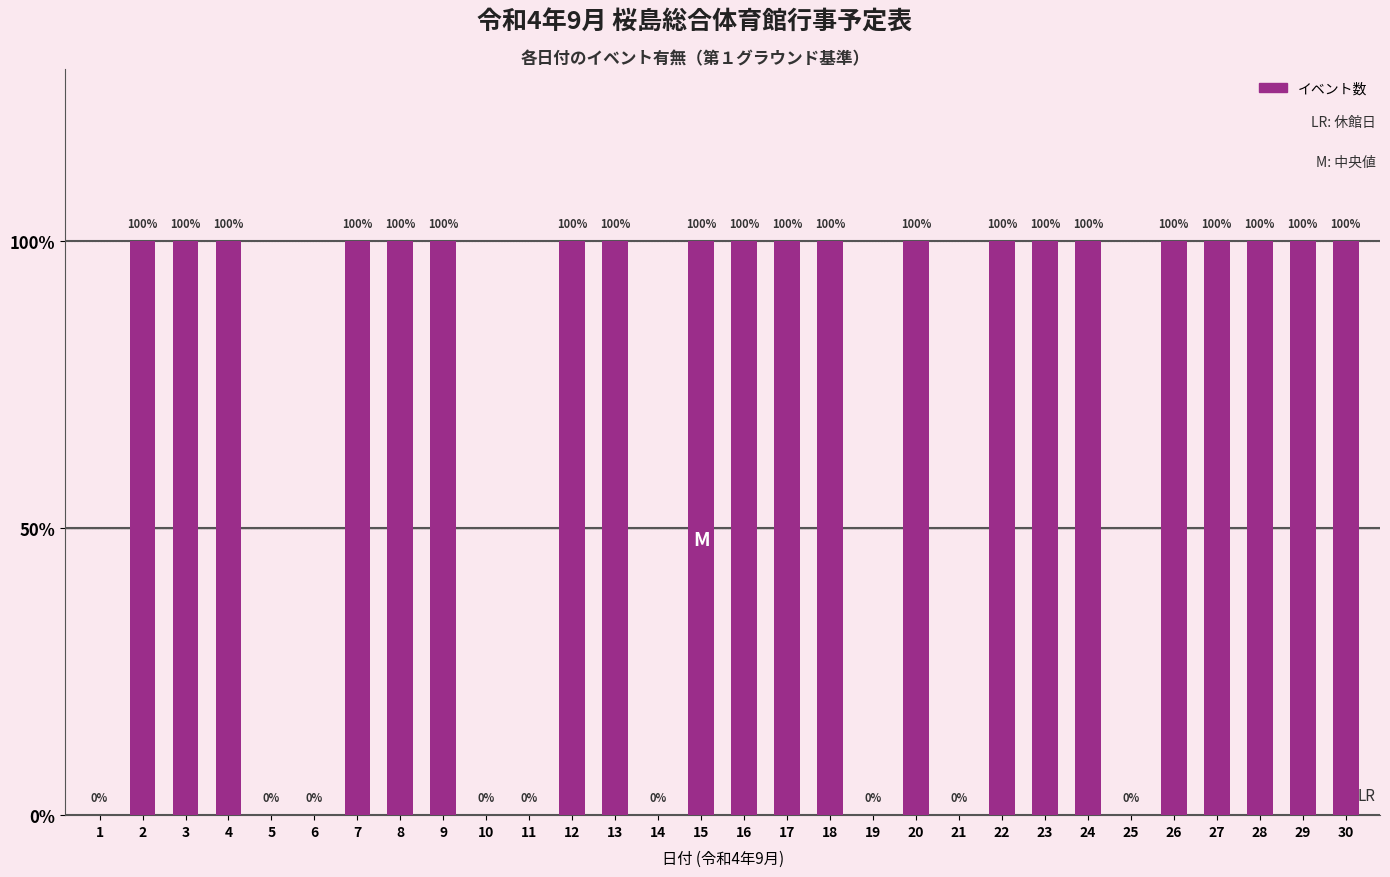

The chart shows a value of 1 at 15. True or false?

True